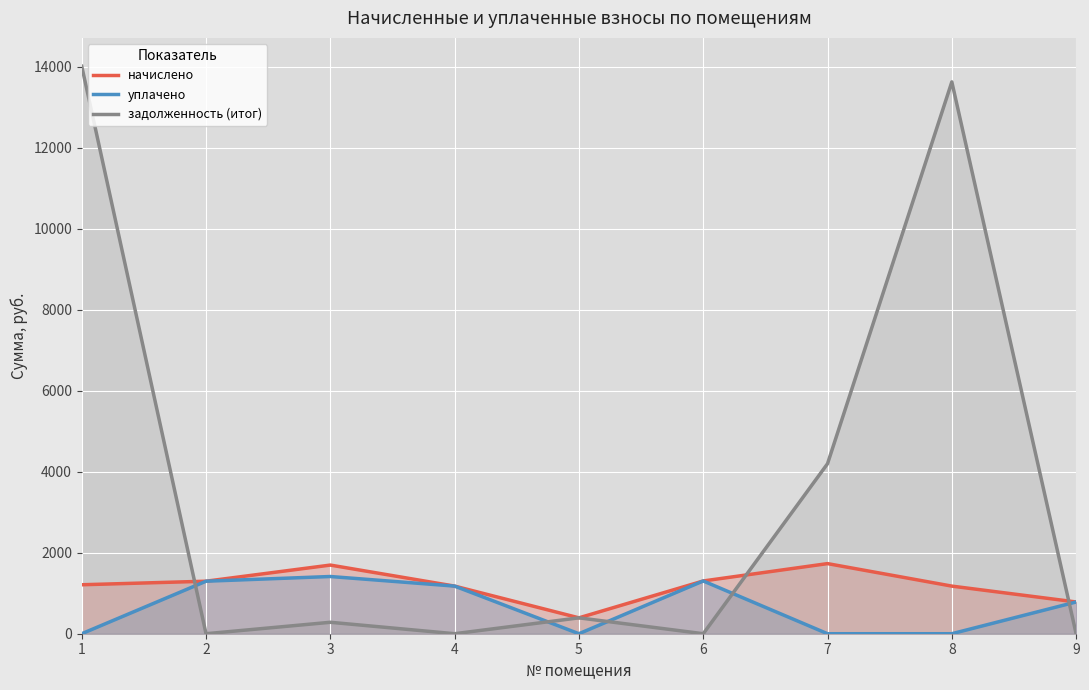

In уплачено, how many points are lower than both neighbors (excluding endpoints)?

1